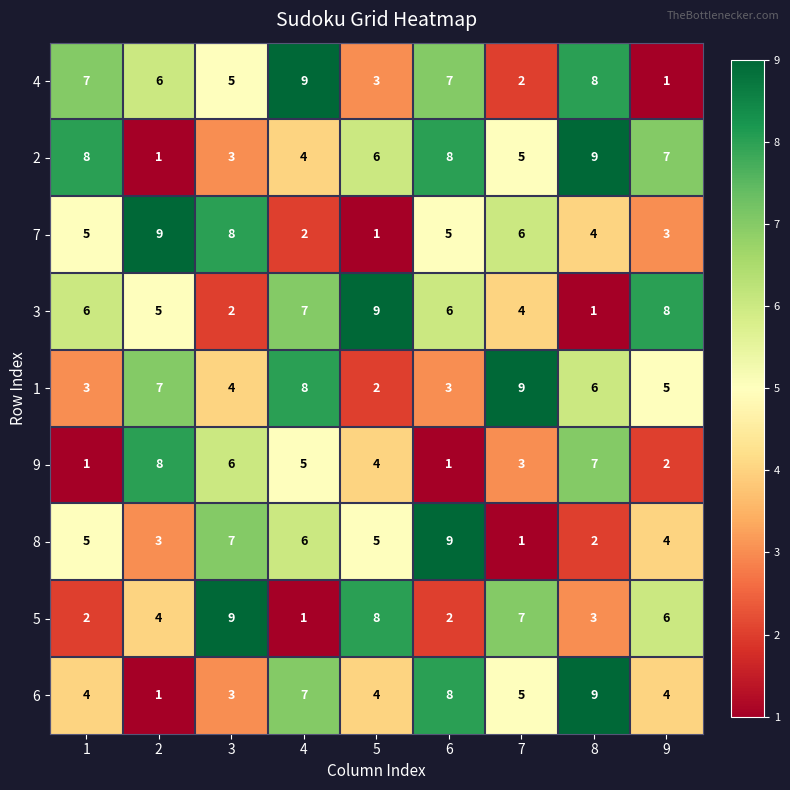

What is the difference between the maximum and minimum values in the 1 series?

7